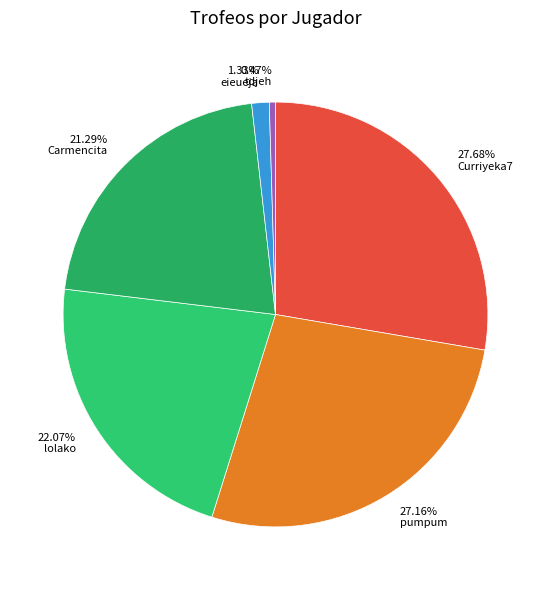

Count the number of slices in the pie.

6